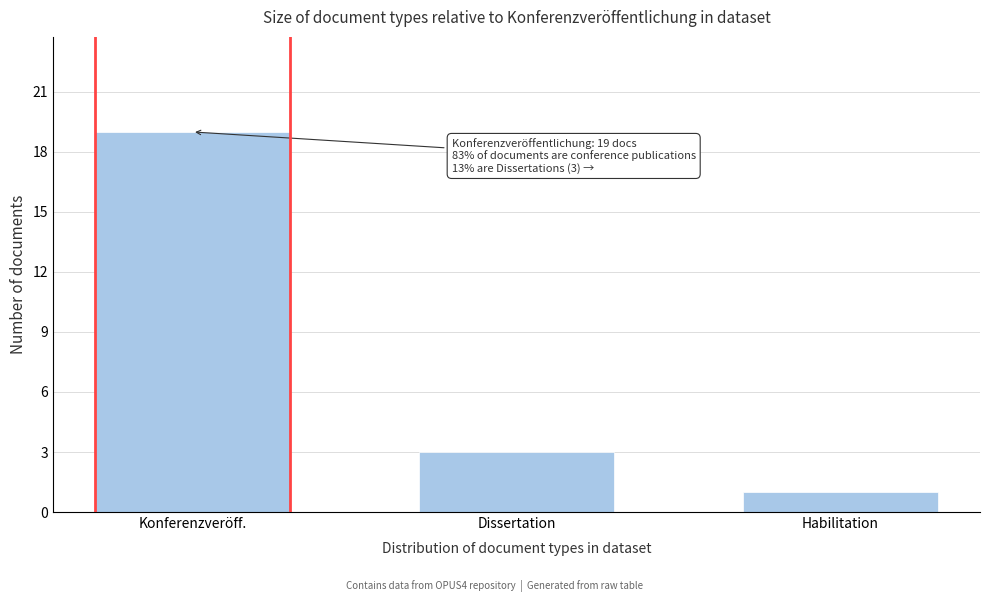

Reading left to right, list all the values displayed in this chart.

19	3	1